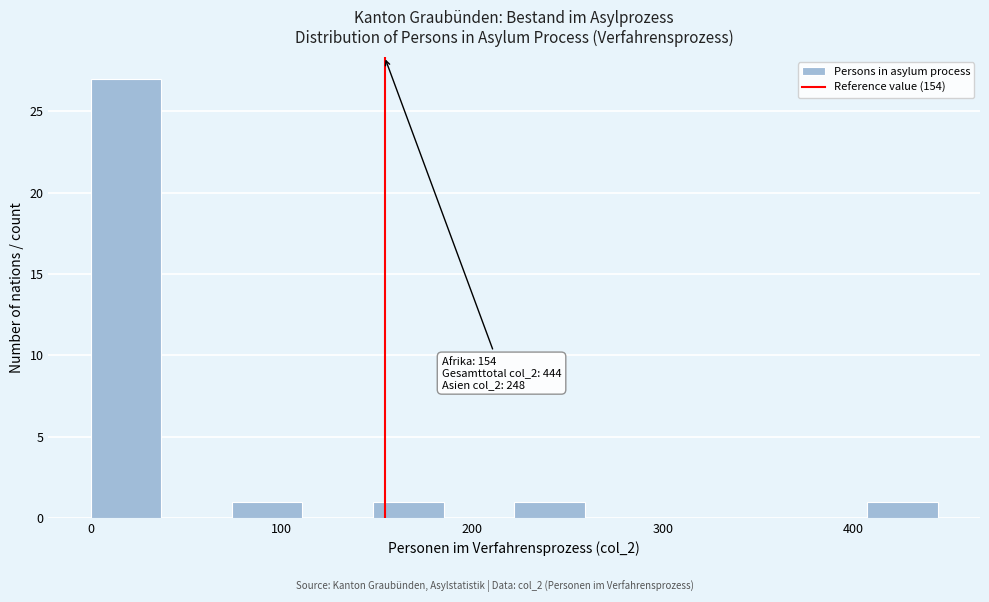

Read against the x-axis, roughly where is the centre of the tallest bar?

20